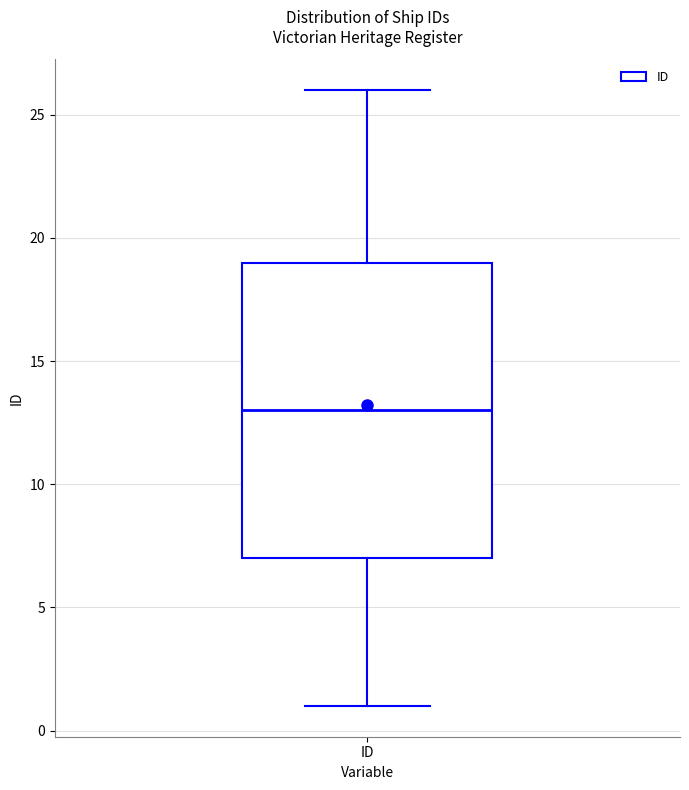

Read this box plot against the y-axis: the position of the median line, the range covered by the box, and the ends of both whiskers. The values are not printed on the chart, so give them approximately, as read against the axis.

median 13, box 7 to 19, whiskers 1 to 26